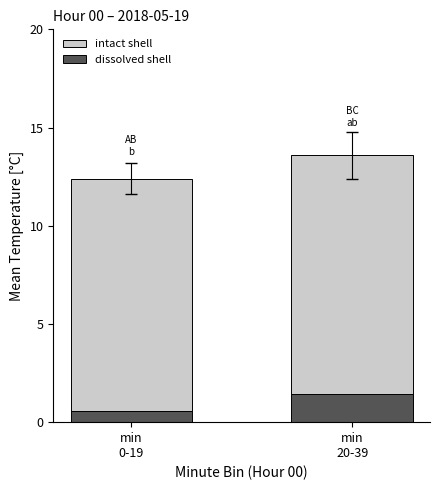

Rank the categories by dissolved shell value from lowest to highest.

min
0-19, min
20-39